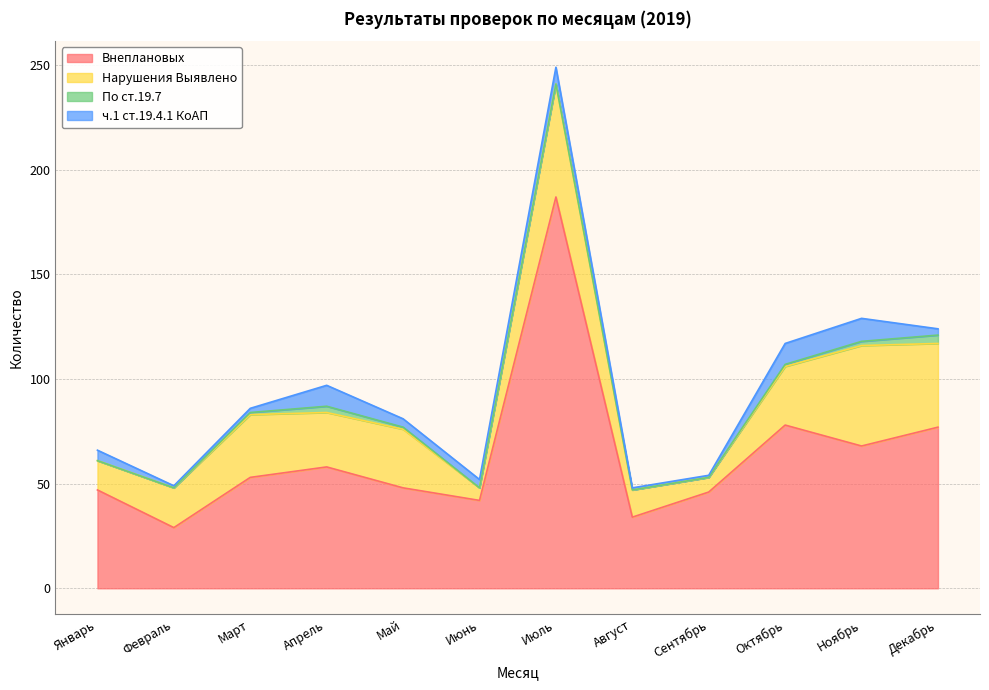

What are all the series names shown in the legend?

Внеплановых, Нарушения Выявлено, По ст.19.7, ч.1 ст.19.4.1 КоАП